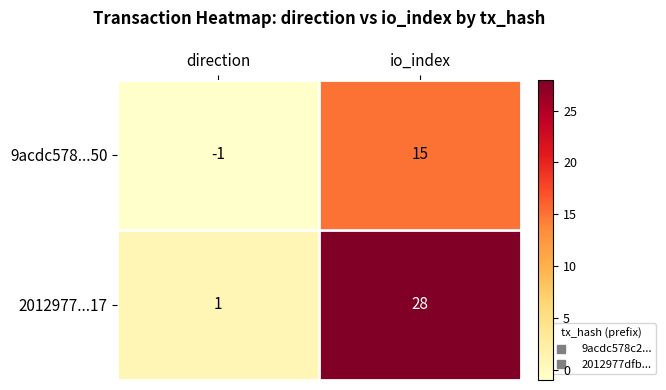

What is the spread (max minus min) of values at direction?

2